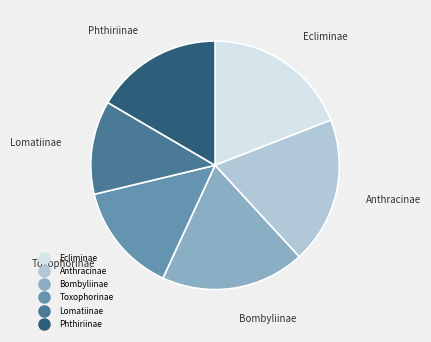

Does Bombyliinae represent more than half of the total?

No